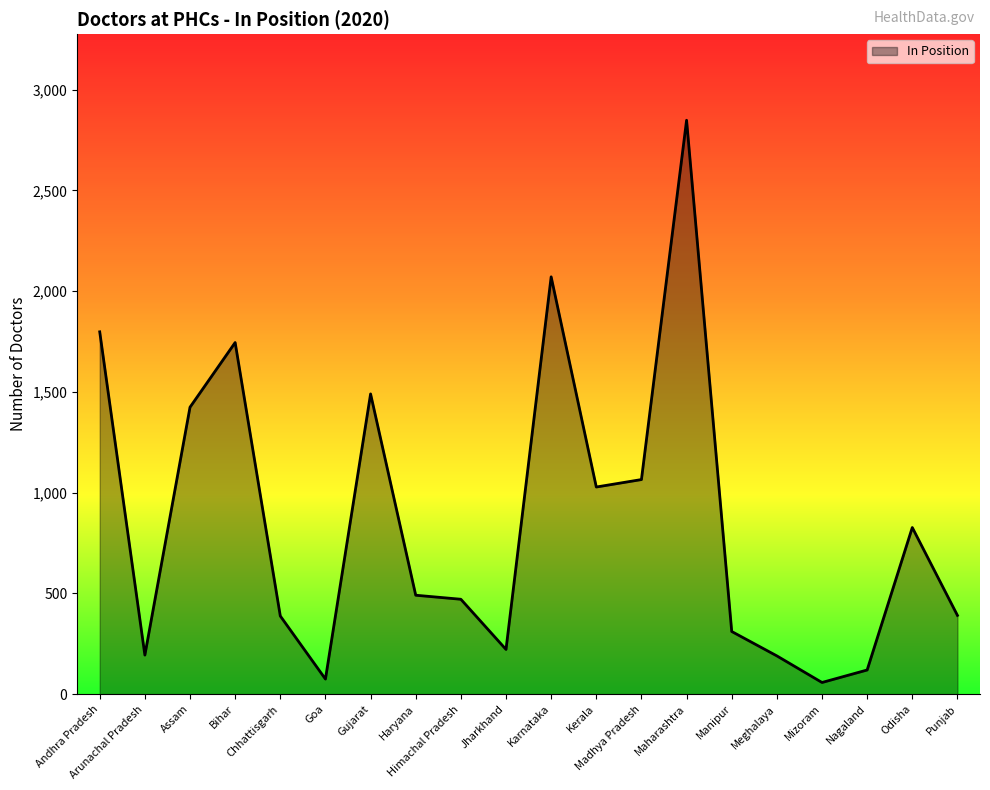

Which has a higher value, Bihar or Jharkhand?

Bihar